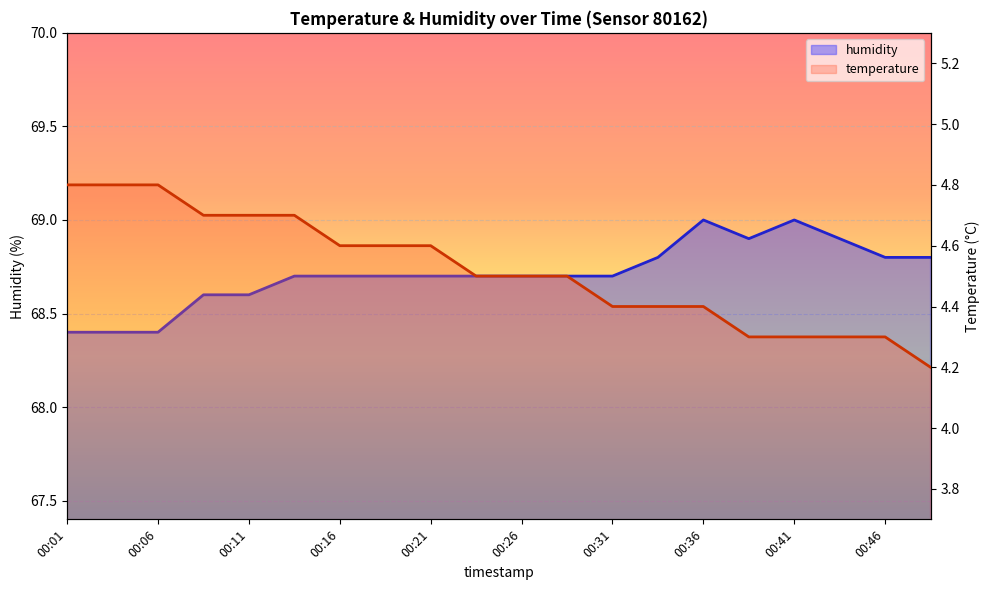

Which series changed the most between 00:06 and 00:36?

humidity